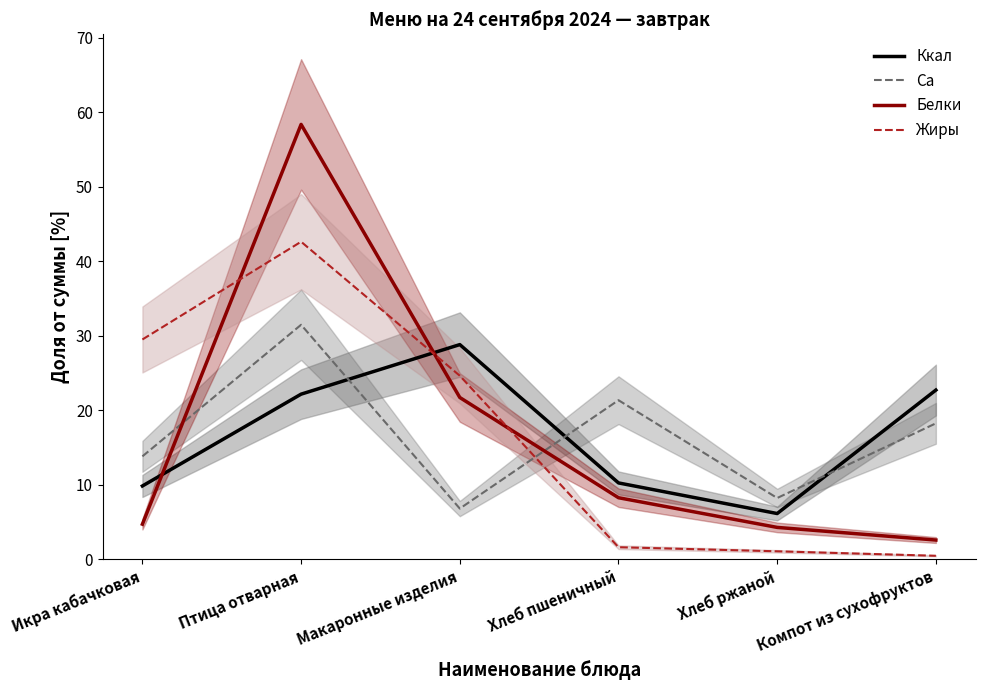

What is the difference between the highest and lowest values at Икра кабачковая?

24.8